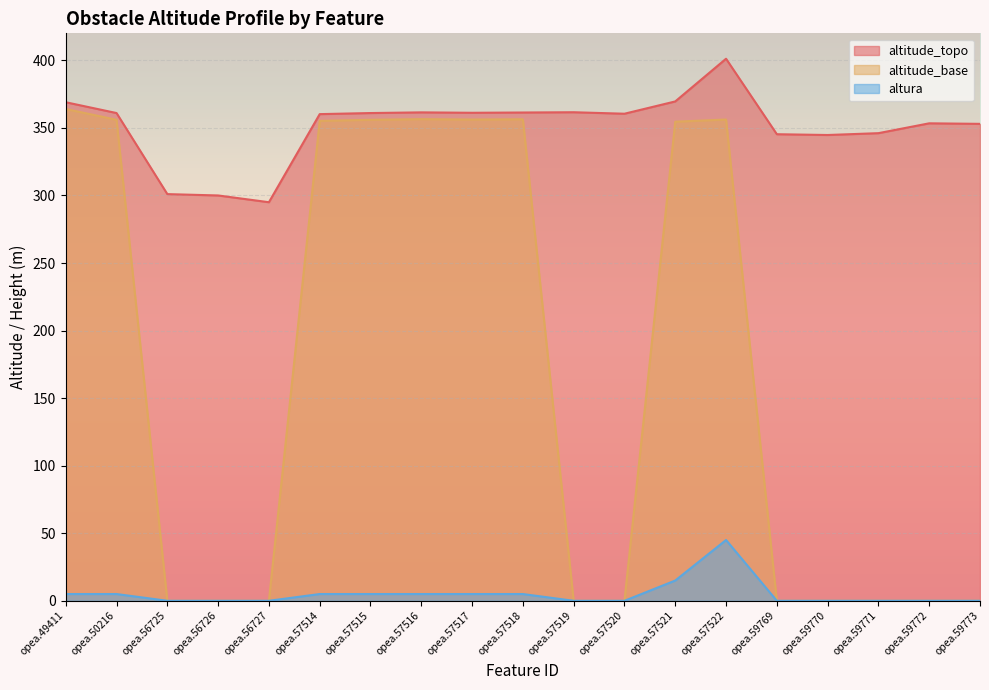

Where is altitude_topo nearest to the value 348?

opea.59771